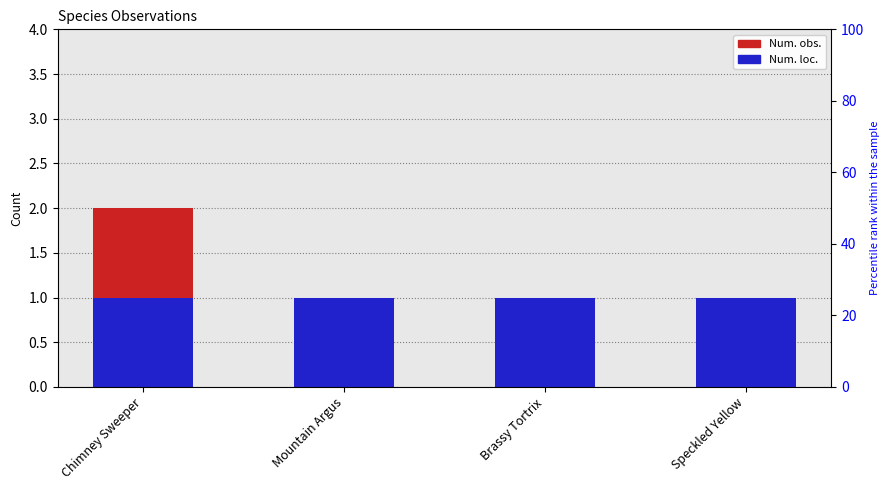

List the labels in order of Num. obs. value, smallest first.

Mountain Argus, Brassy Tortrix, Speckled Yellow, Chimney Sweeper